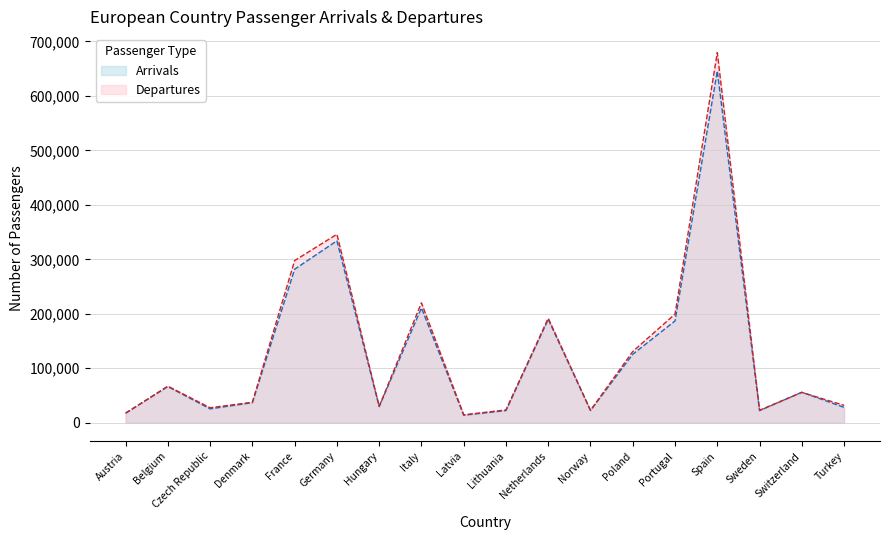

Rank the series at Turkey from lowest to highest value.

Arrivals, Departures